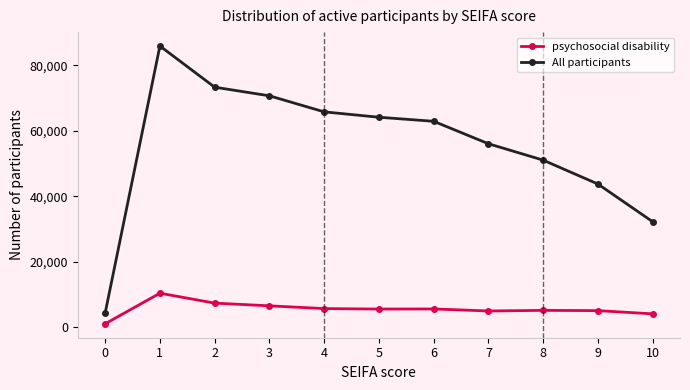

What are all the series names shown in the legend?

psychosocial disability, All participants